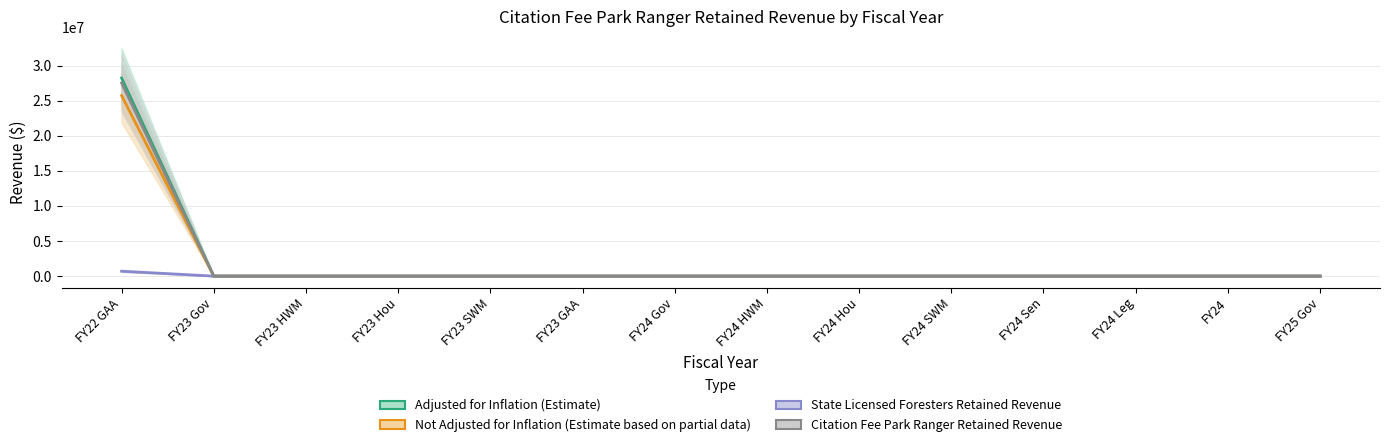

What is the maximum value shown in the chart?

28220084